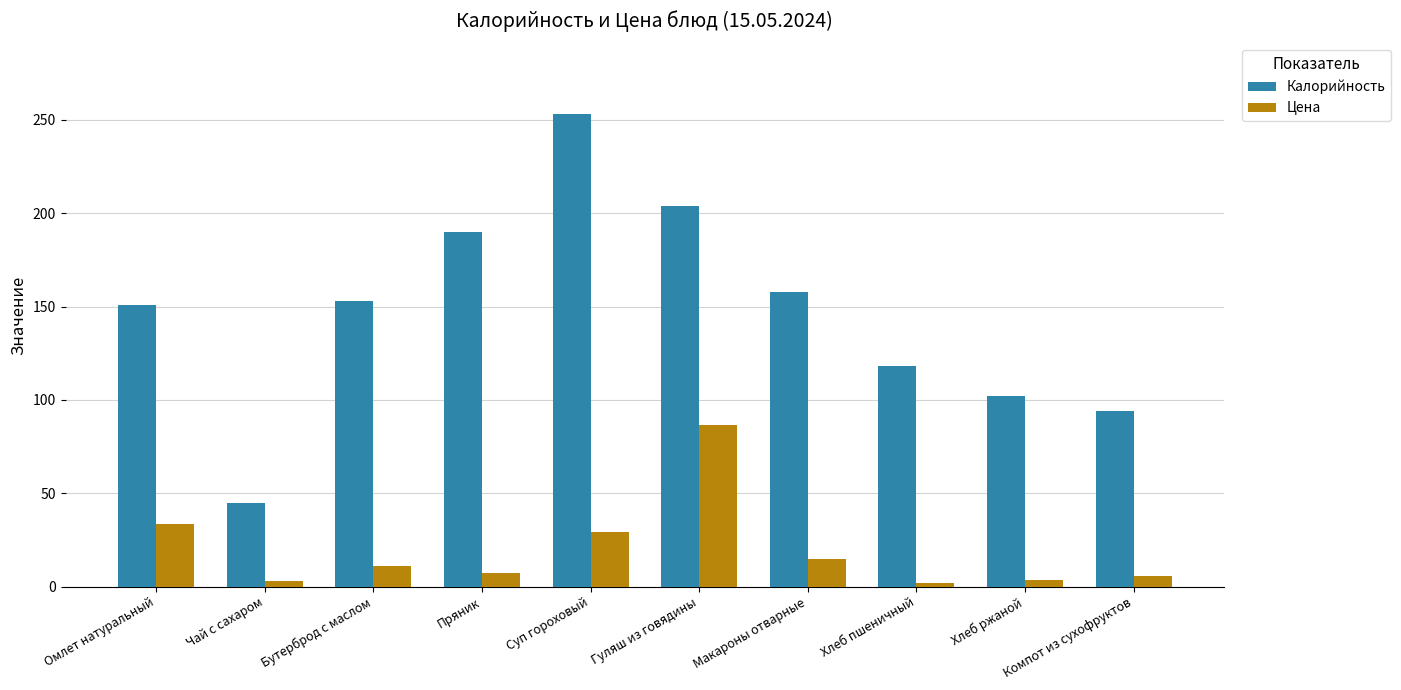

Which category has the highest value across all series?

Суп гороховый